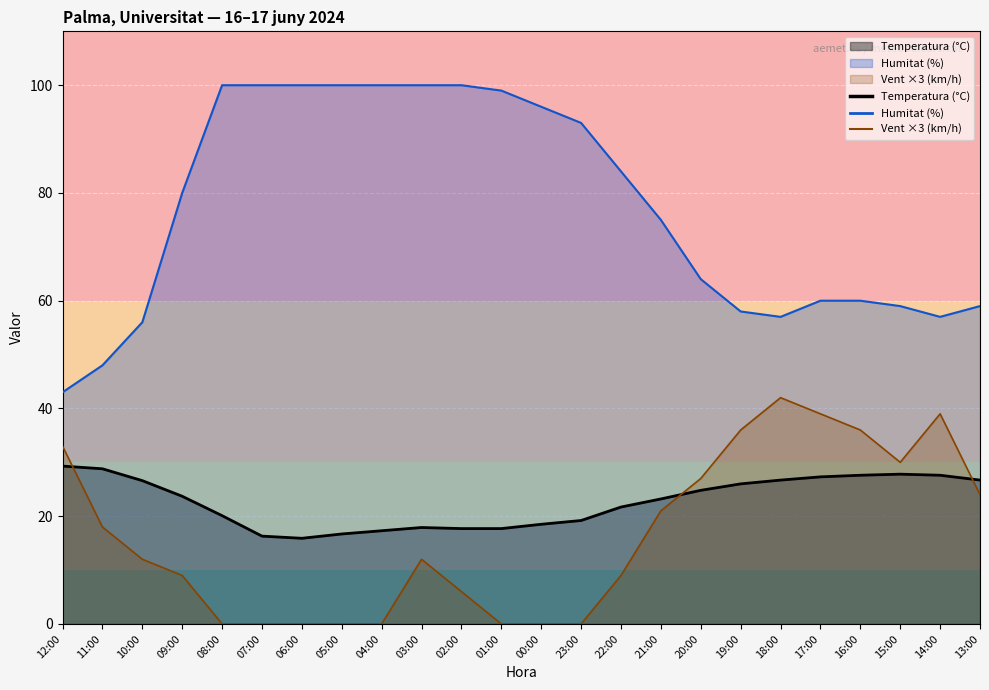

How many lines are shown in the chart?

3